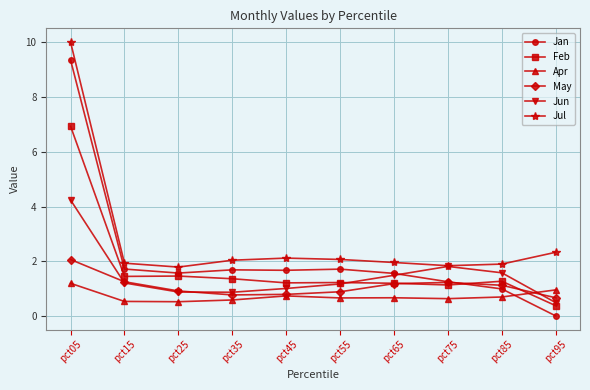

What is the spread (max minus min) of values at pct65?

1.3